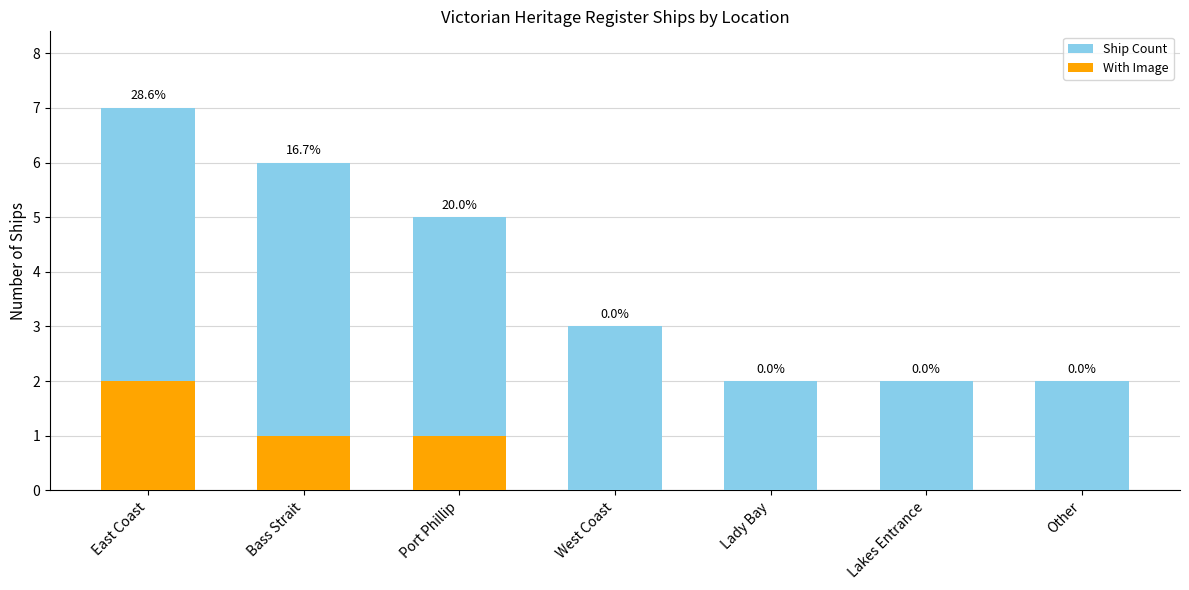

What is the total value across all series at Lady Bay?

2